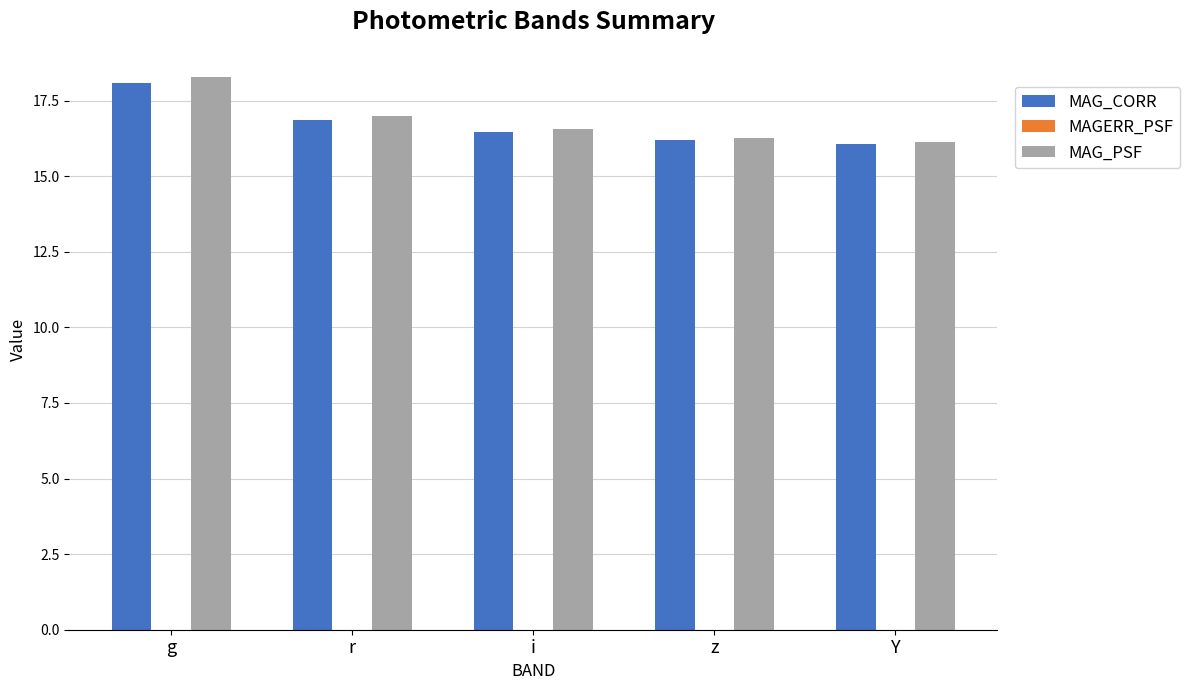

Which category has the highest value in the MAG_PSF series?

g